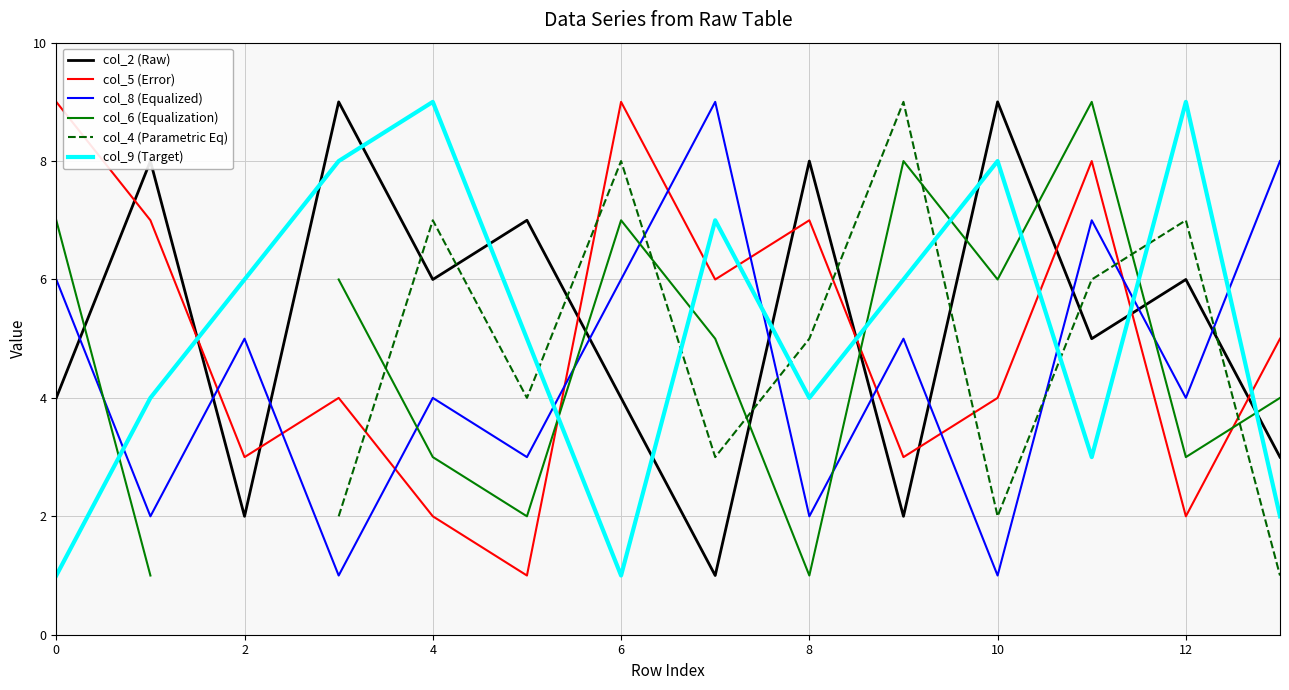

The col_2 (Raw) series shows 12 at 8. True or false?

False